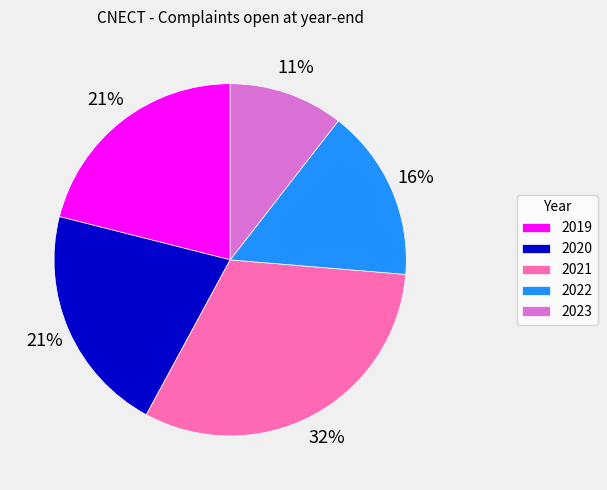

Which has a higher value, 2022 or 2021?

2021